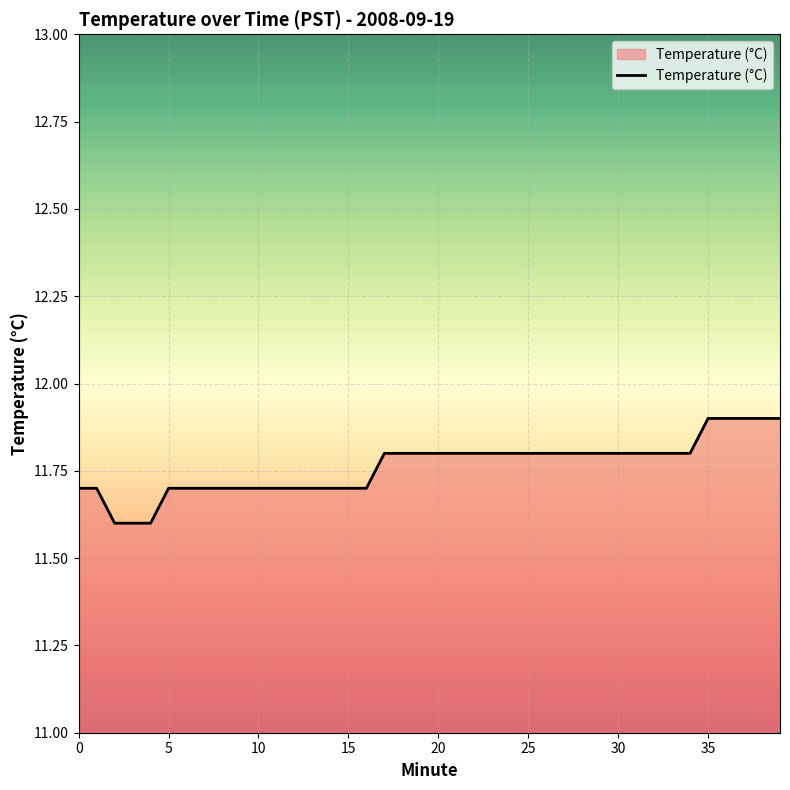

What is the difference between the maximum and minimum values?

0.3